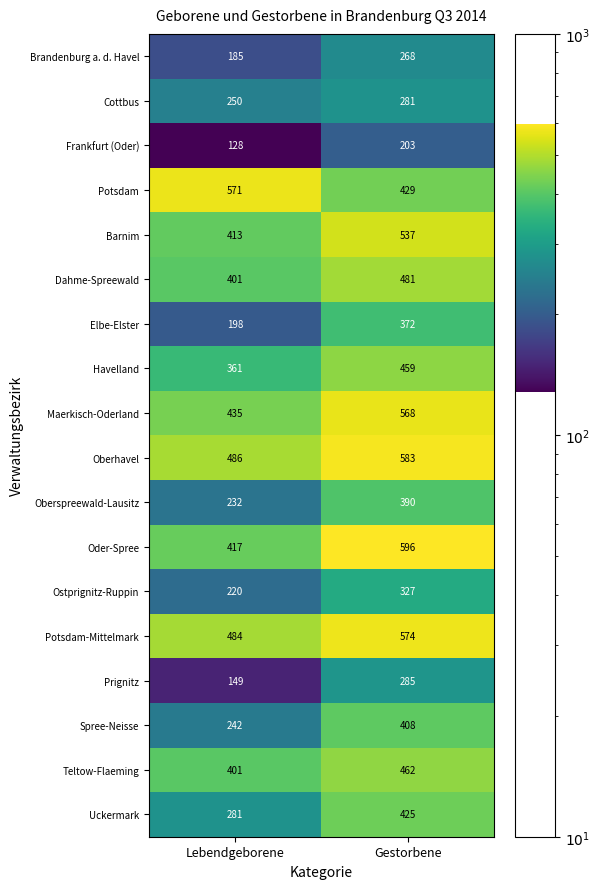

Rank the series by their maximum value, from lowest to highest.

Frankfurt (Oder), Brandenburg a. d. Havel, Cottbus, Prignitz, Ostprignitz-Ruppin, Elbe-Elster, Oberspreewald-Lausitz, Spree-Neisse, Uckermark, Havelland, Teltow-Flaeming, Dahme-Spreewald, Barnim, Maerkisch-Oderland, Potsdam, Potsdam-Mittelmark, Oberhavel, Oder-Spree